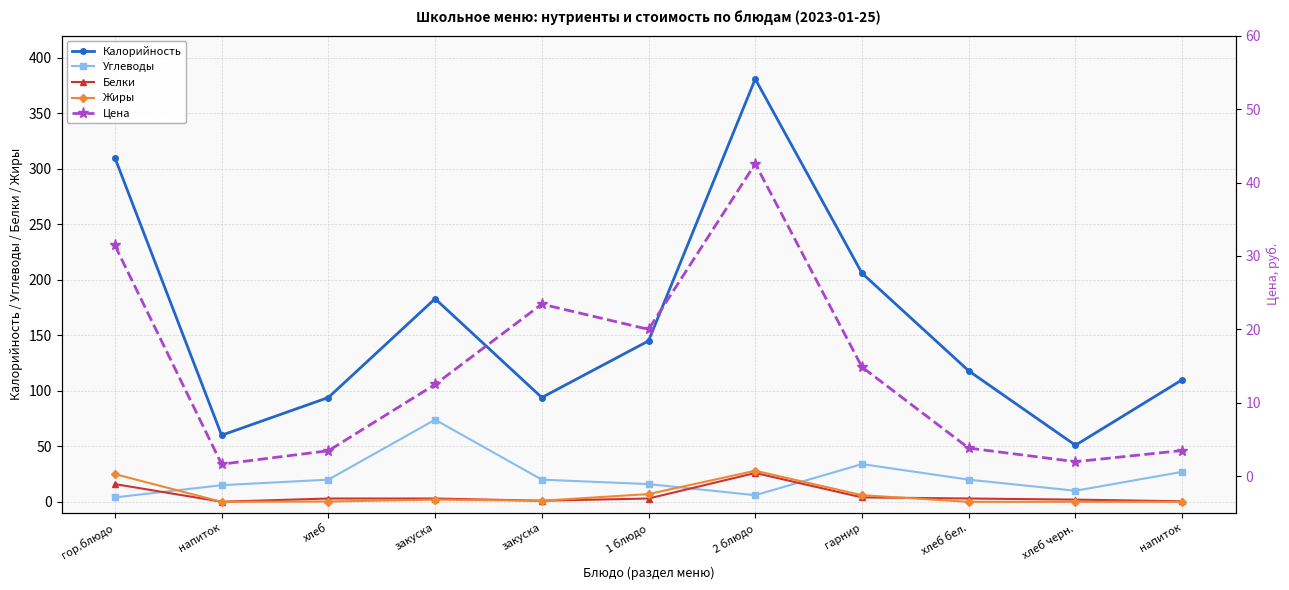

Reading right to left, extract all data points from this chart.

Калорийность: напиток=110.0	хлеб черн.=51.0	хлеб бел.=118.0	гарнир=206.0	2 блюдо=381.0	1 блюдо=145.0	закуска=94.0	закуска=183.0	хлеб=94.0	напиток=60.0	гор.блюдо=310.0
Углеводы: напиток=27.0	хлеб черн.=10.0	хлеб бел.=20.0	гарнир=34.0	2 блюдо=6.0	1 блюдо=16.0	закуска=20.0	закуска=74.0	хлеб=20.0	напиток=15.0	гор.блюдо=4.0
Белки: напиток=0.5	хлеб черн.=2.0	хлеб бел.=3.0	гарнир=4.0	2 блюдо=26.0	1 блюдо=3.0	закуска=1.0	закуска=3.0	хлеб=3.0	напиток=0.1	гор.блюдо=16.0
Жиры: напиток=0.0	хлеб черн.=0.0	хлеб бел.=0.0	гарнир=6.0	2 блюдо=28.0	1 блюдо=7.0	закуска=1.0	закуска=2.0	хлеб=0.3	напиток=0.0	гор.блюдо=25.0
Цена: напиток=3.5	хлеб черн.=2.0	хлеб бел.=3.8	гарнир=14.9	2 блюдо=42.6	1 блюдо=20.0	закуска=23.4	закуска=12.5	хлеб=3.5	напиток=1.6	гор.блюдо=31.4